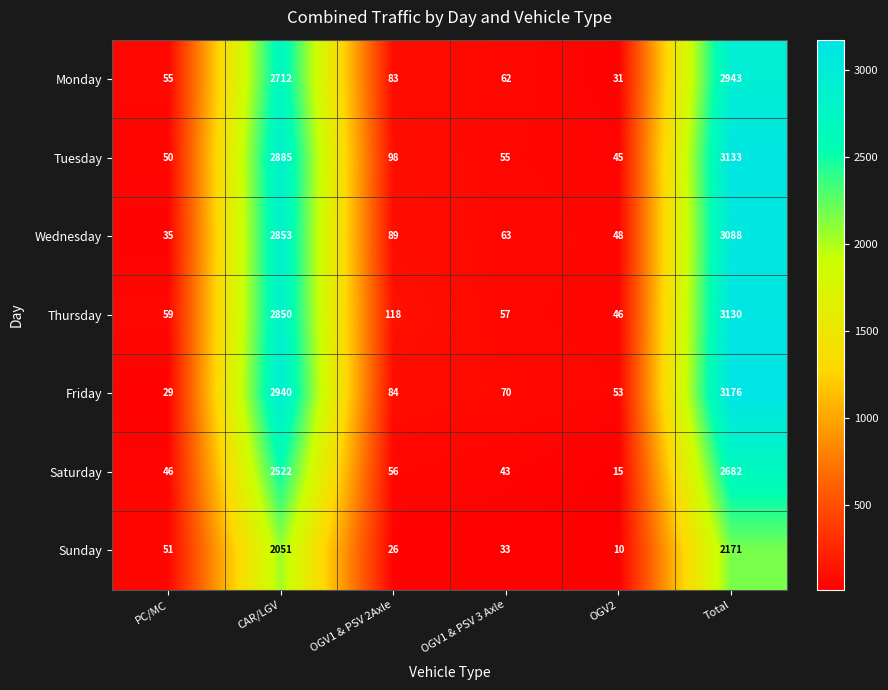

At OGV1 & PSV 3 Axle, list the series in order from largest to smallest.

Friday, Wednesday, Monday, Thursday, Tuesday, Saturday, Sunday